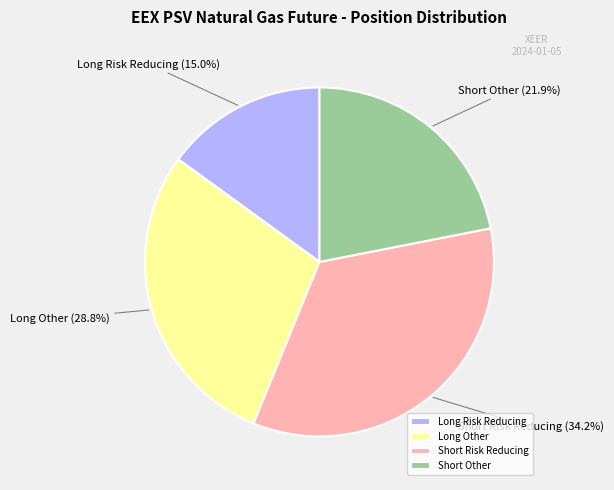

What is the ratio of the value at Long Other to the value at Short Risk Reducing?

0.8